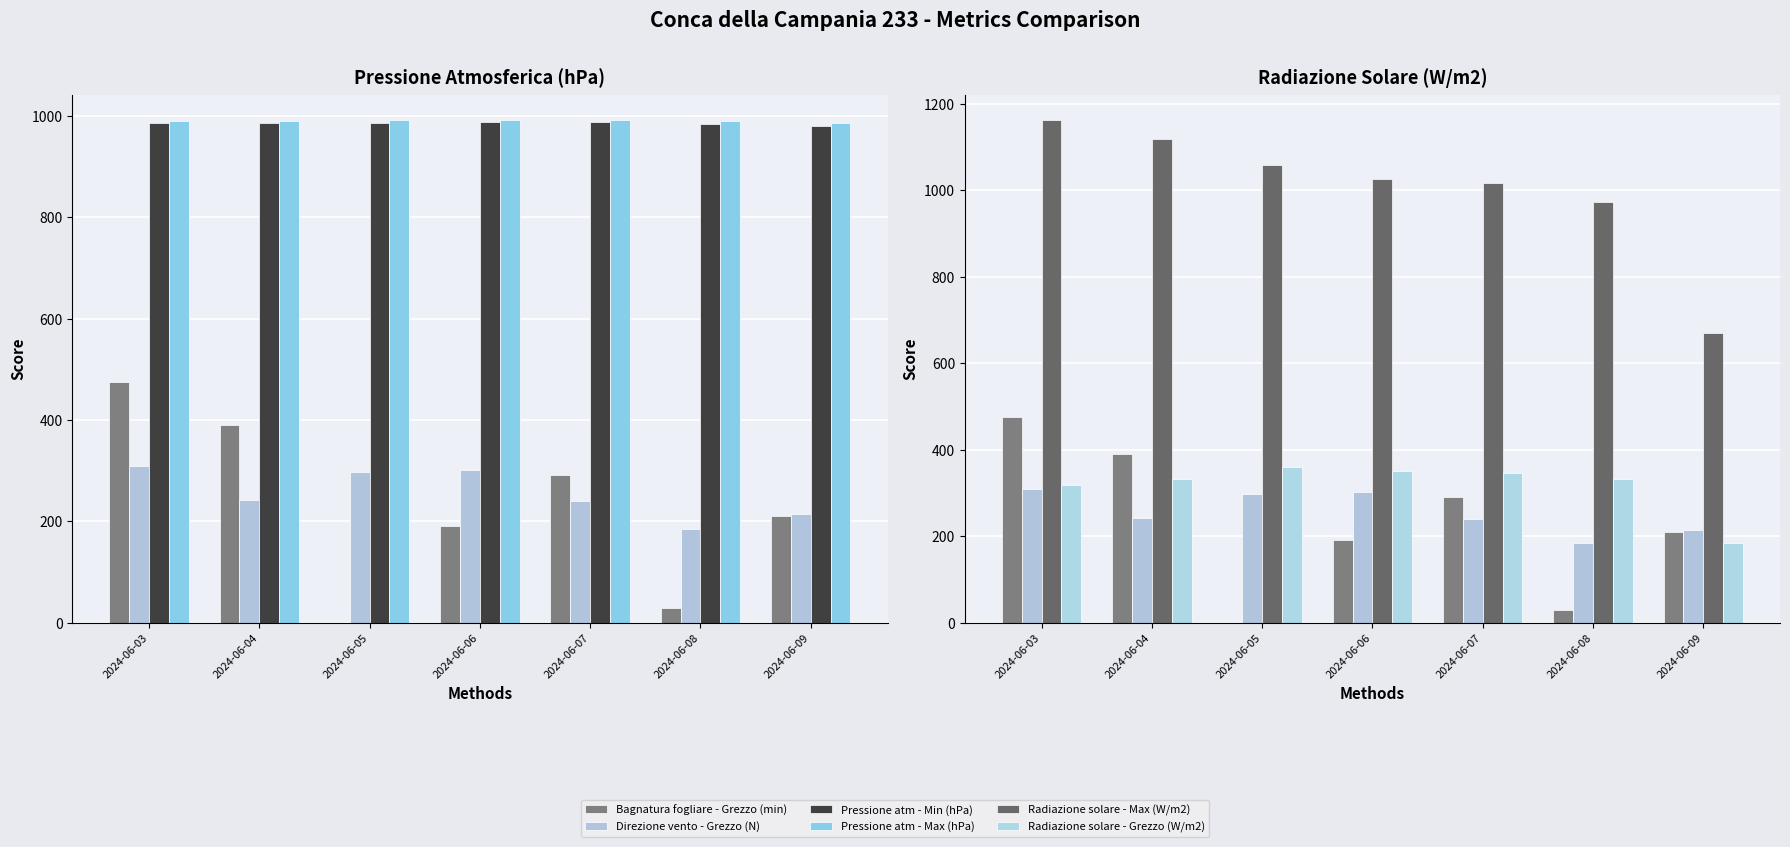

Count the number of categories in the chart.

7